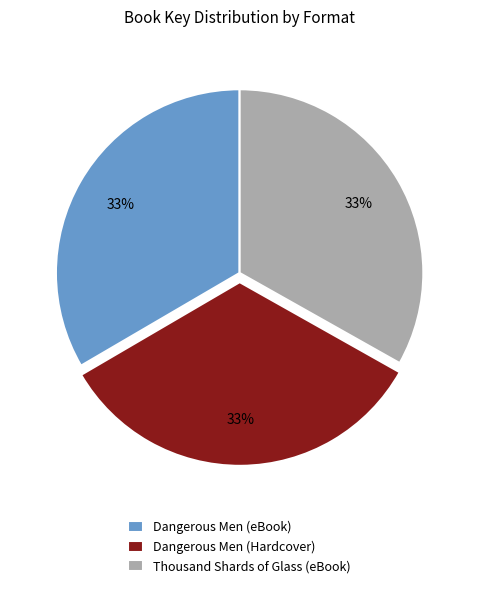

To the nearest percent, what is the combined percentage of Thousand Shards of Glass (eBook) and Dangerous Men (Hardcover)?

67%